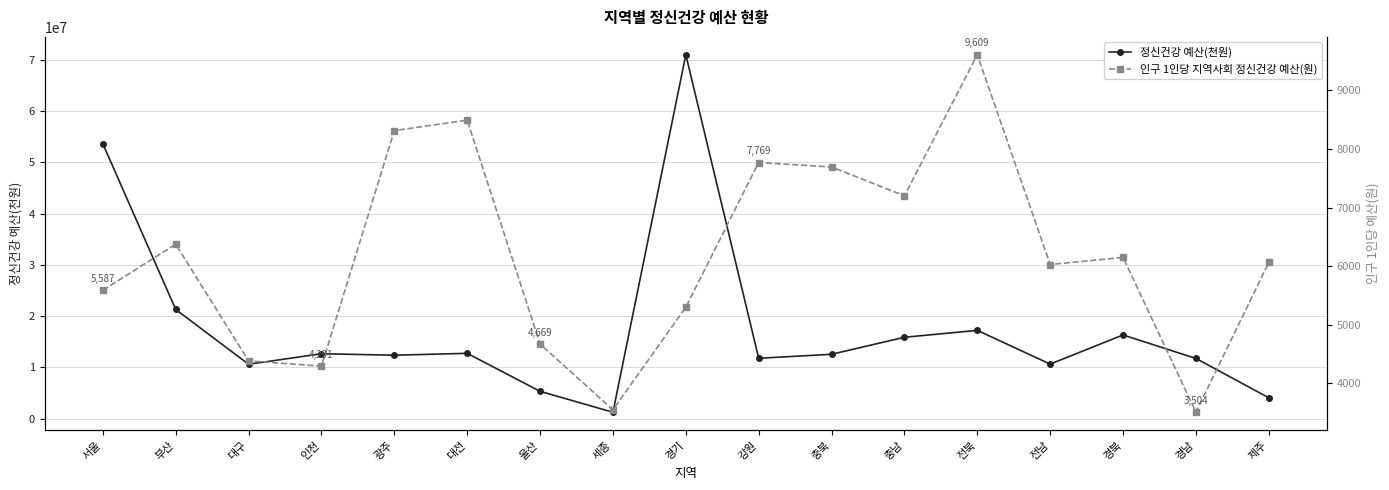

True or false: 인구 1인당 지역사회 정신건강 예산(원) has more than 1 points higher than both neighbors.

True